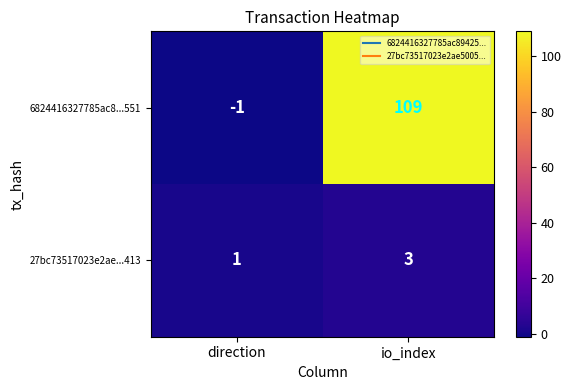

What is the spread (max minus min) of values at direction?

2